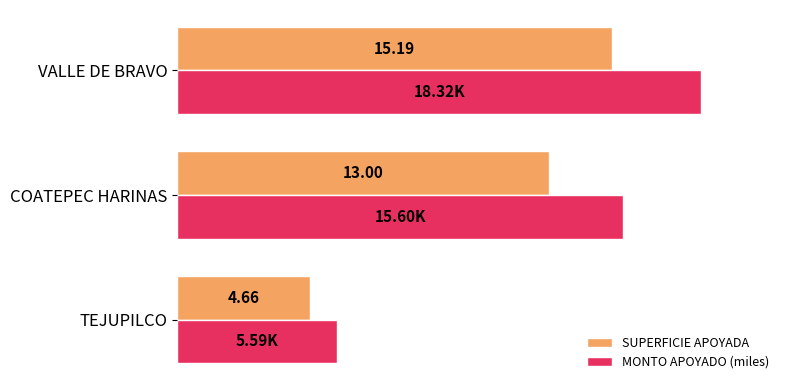

At which category is the sum across all series the highest?

VALLE DE BRAVO